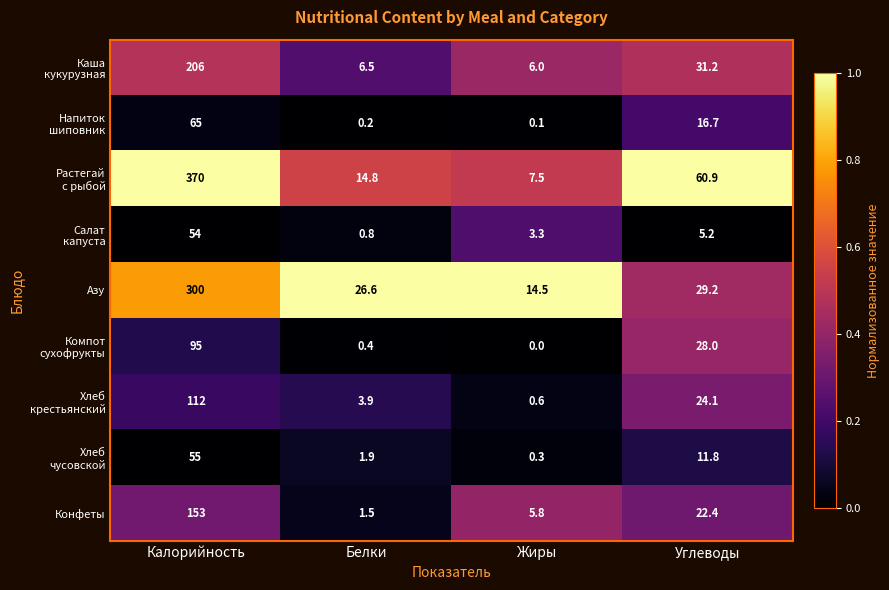

What is the total value across all series at Углеводы?

229.5